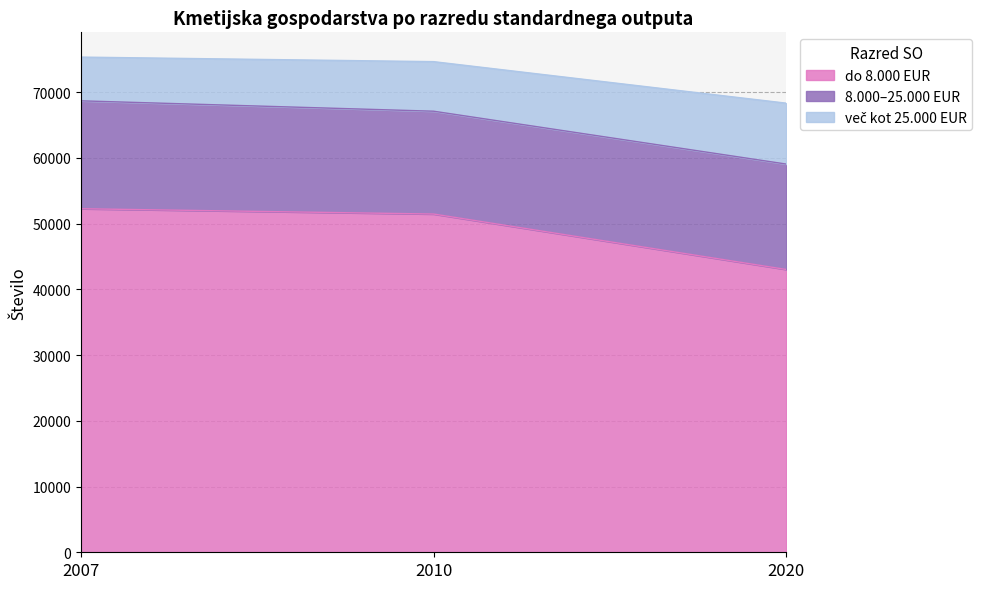

How many data points in do 8.000 EUR are above 51461?

1